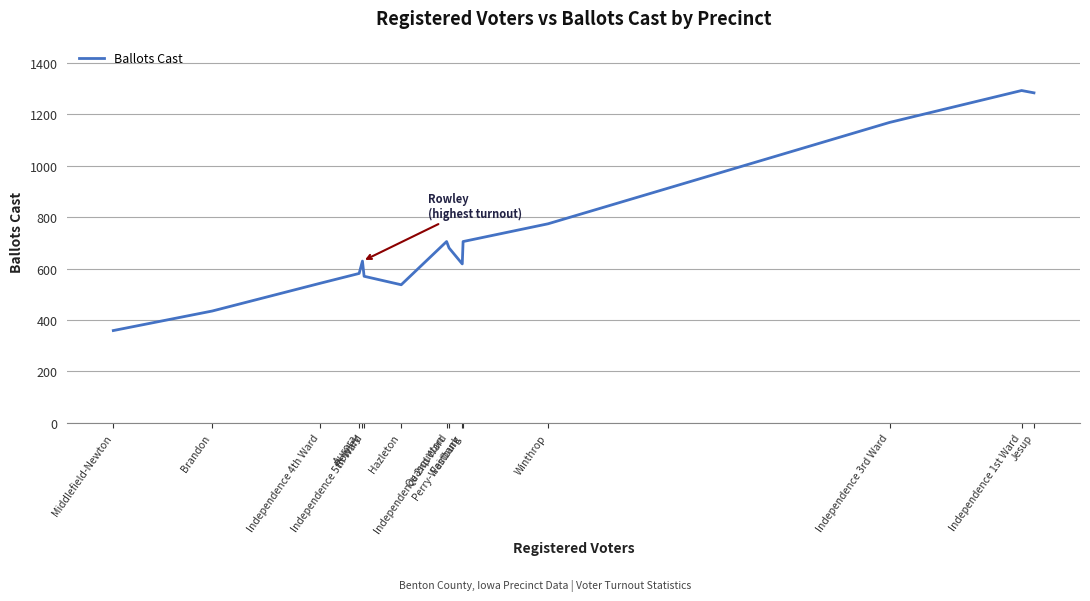

Reading left to right, transcribe all the data shown in this chart.

359	435	543	581	629	570	537	705	680	618	705	774	1168	1292	1283